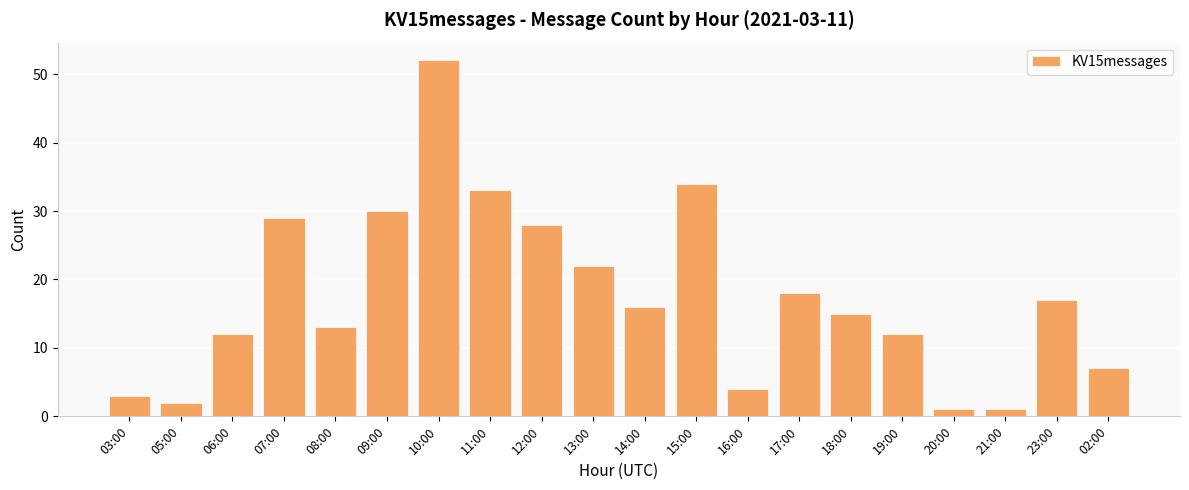

Reading left to right, what are all the values shown in this chart?

3	2	12	29	13	30	52	33	28	22	16	34	4	18	15	12	1	1	17	7